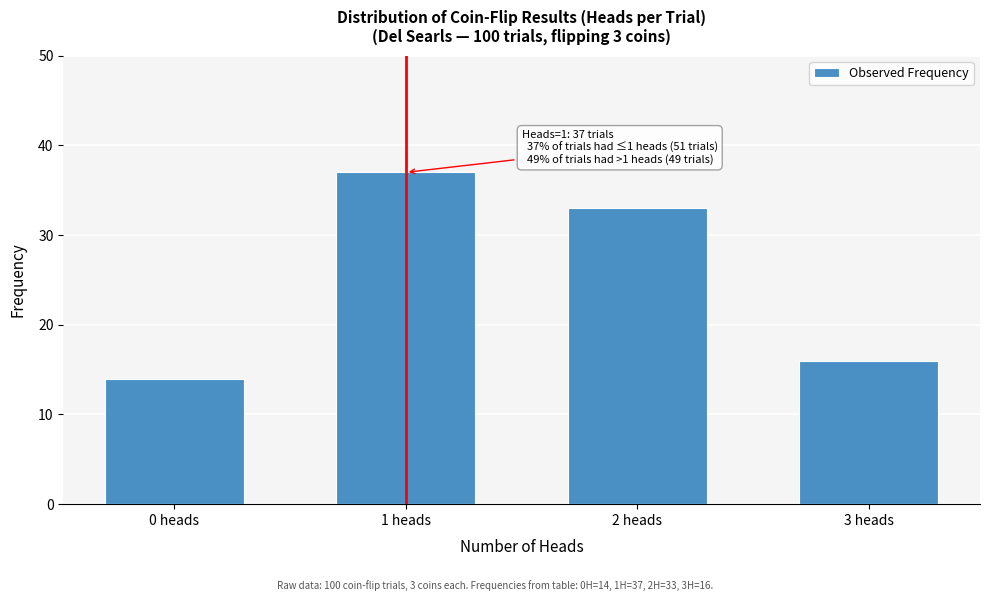

Reading left to right, list all the values displayed in this chart.

14	37	33	16